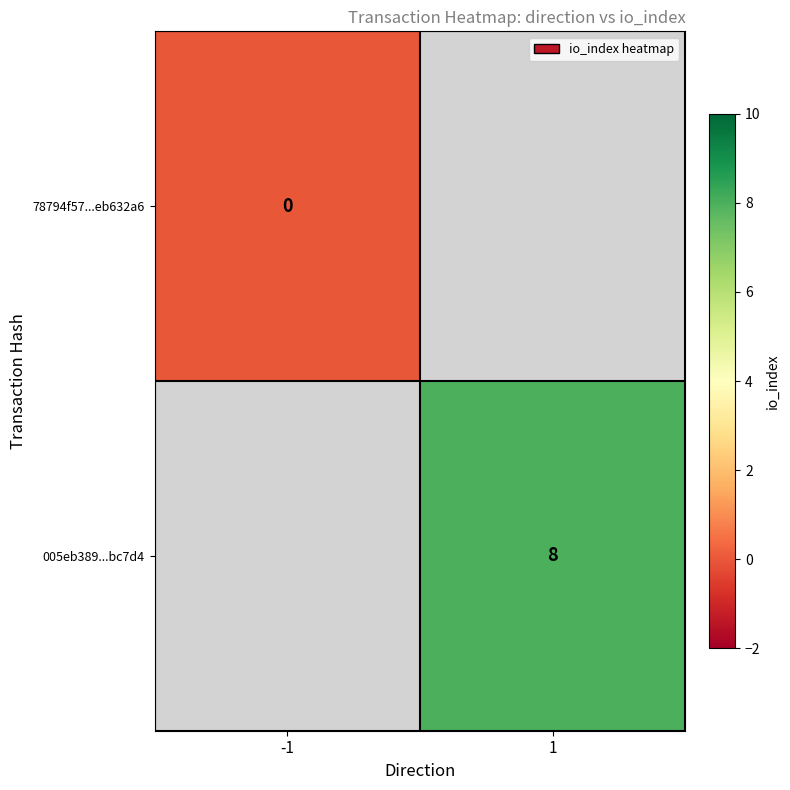

Between -1 and 1, which is larger?

1